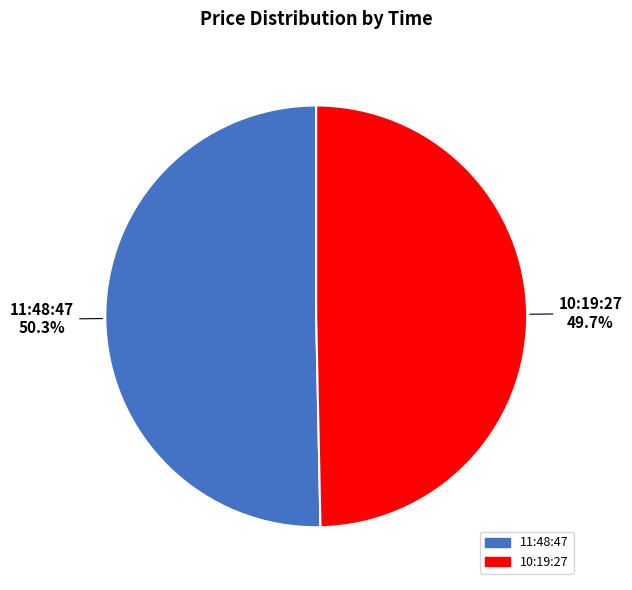

To the nearest percent, what portion does 10:19:27 represent?

50%